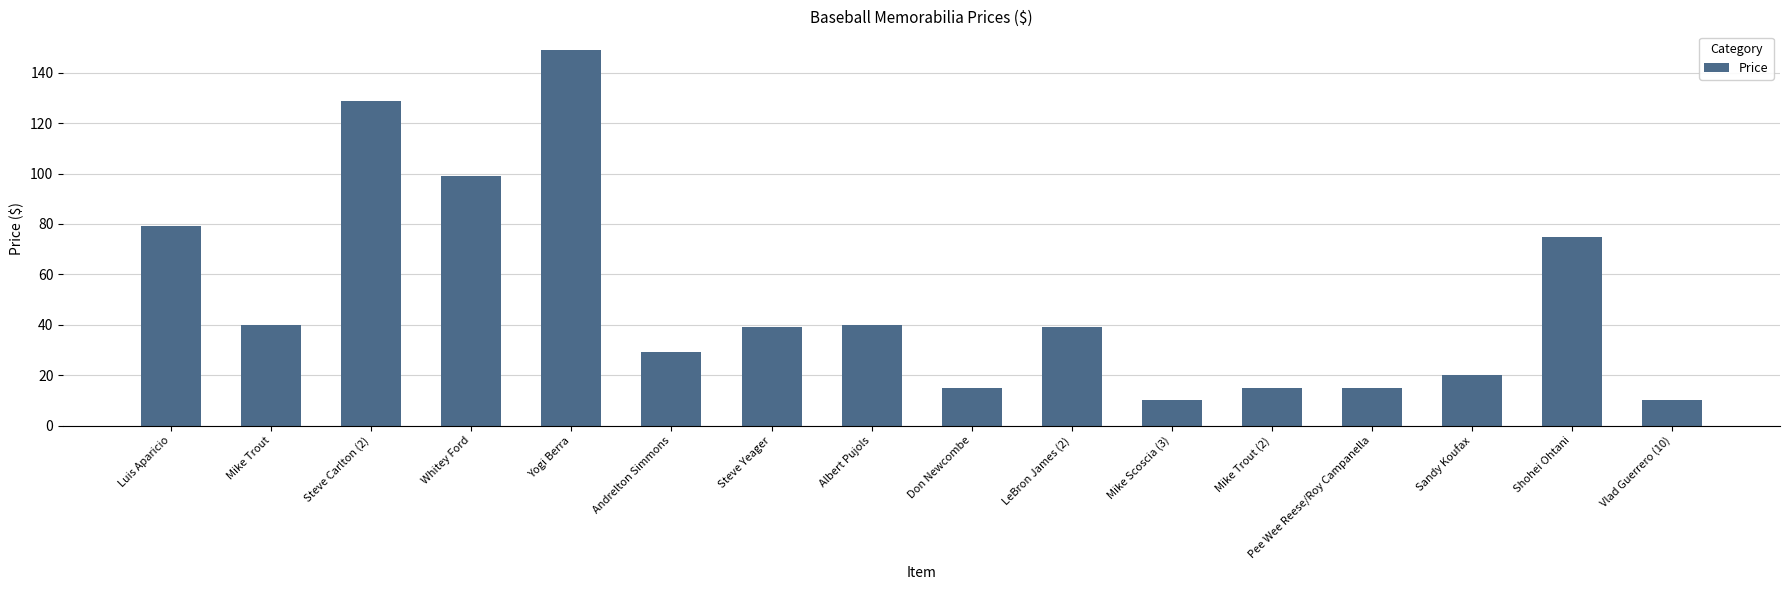

Count the number of categories in the chart.

16